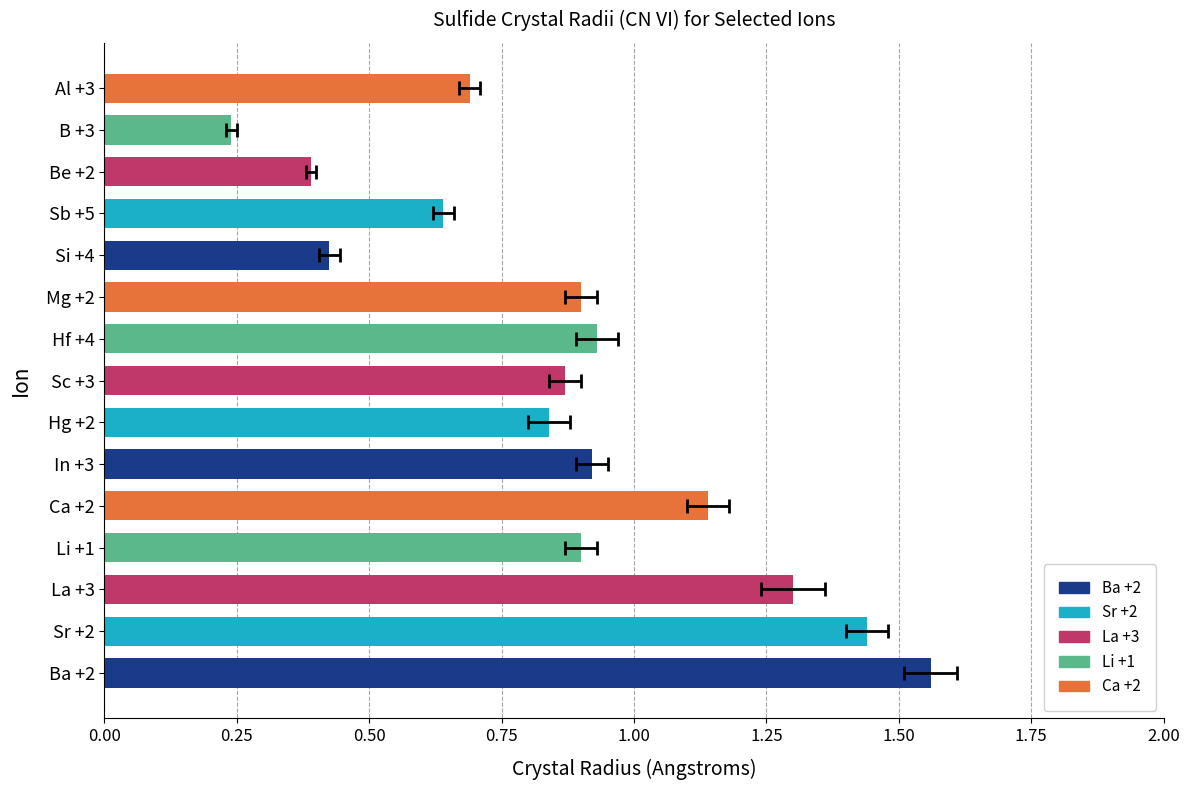

Count the number of data series in this chart.

1